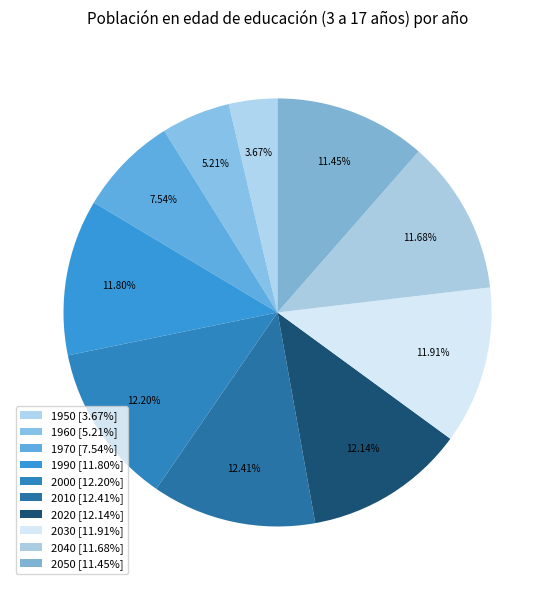

What is the change in value from 1950 to 2020?

+23113966.6